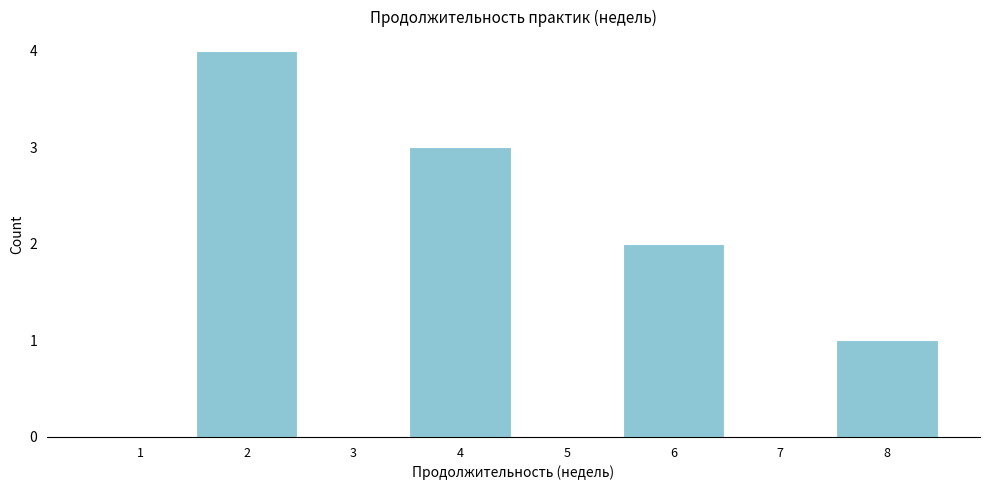

Reading right to left, list all the values displayed in this chart.

8=1	7=0	6=2	5=0	4=3	3=0	2=4	1=0